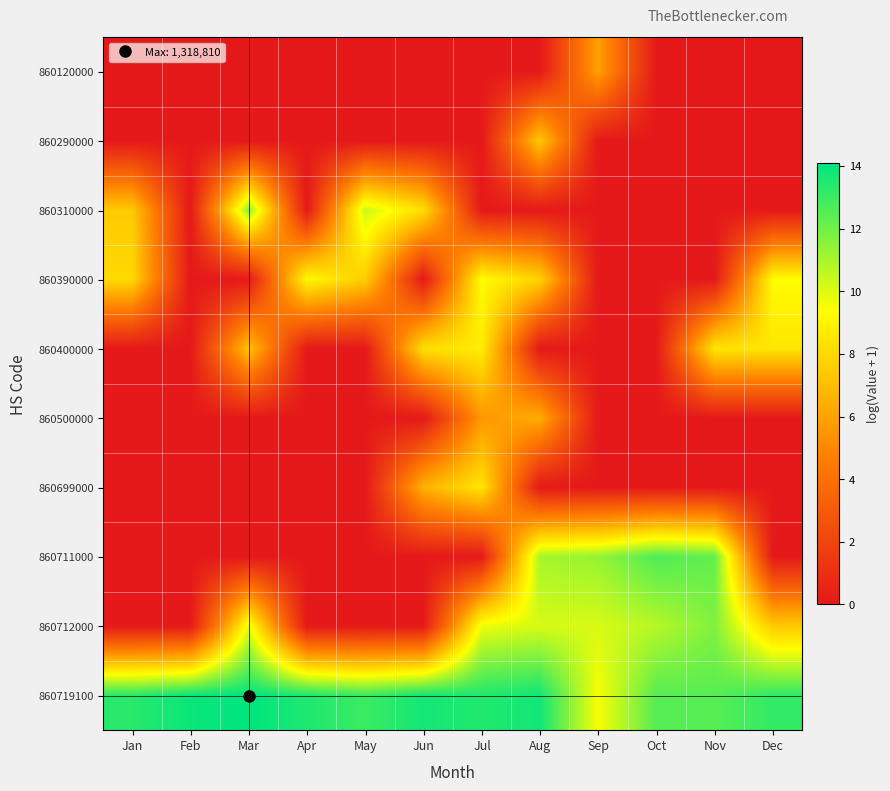

Rank the series by their maximum value, from lowest to highest.

860120000, 860500000, 860290000, 860699000, 860400000, 860390000, 860310000, 860712000, 860711000, 860719100